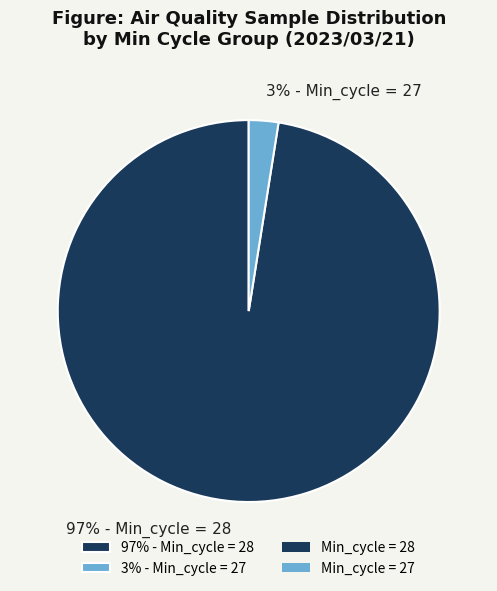

Rank the categories by value from lowest to highest.

3% - Min_cycle = 27, 97% - Min_cycle = 28